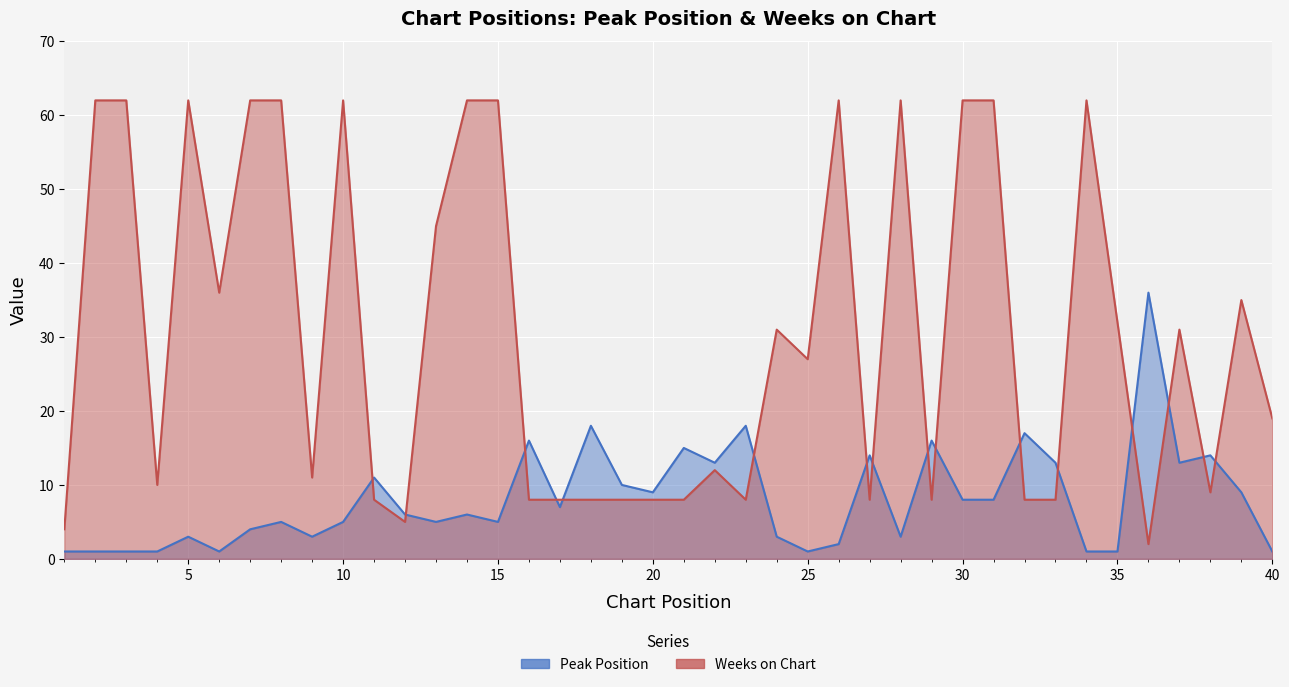

How many data points in Weeks on Chart are less than 27?

20